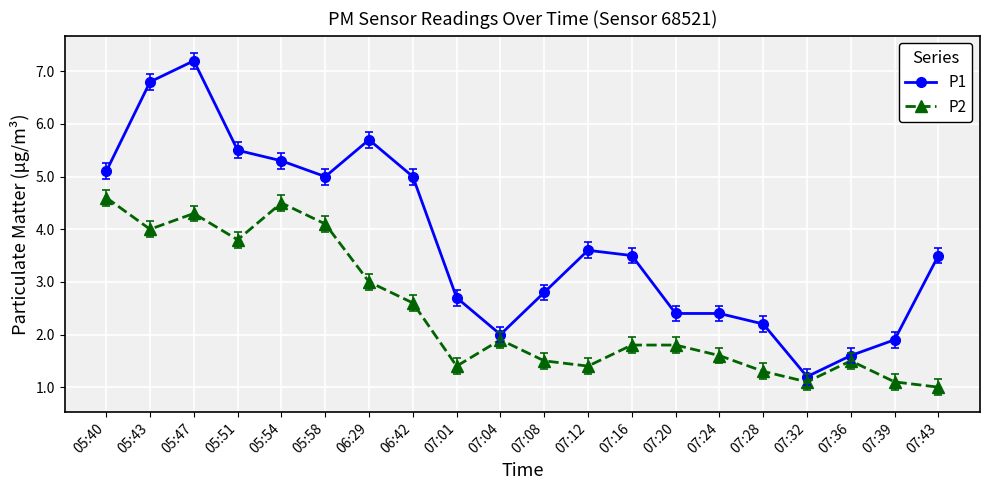

Reading left to right, transcribe all the data shown in this chart.

P1: 05:40=5.1	05:43=6.8	05:47=7.2	05:51=5.5	05:54=5.3	05:58=5.0	06:29=5.7	06:42=5.0	07:01=2.7	07:04=2.0	07:08=2.8	07:12=3.6	07:16=3.5	07:20=2.4	07:24=2.4	07:28=2.2	07:32=1.2	07:36=1.6	07:39=1.9	07:43=3.5
P2: 05:40=4.6	05:43=4.0	05:47=4.3	05:51=3.8	05:54=4.5	05:58=4.1	06:29=3.0	06:42=2.6	07:01=1.4	07:04=1.9	07:08=1.5	07:12=1.4	07:16=1.8	07:20=1.8	07:24=1.6	07:28=1.3	07:32=1.1	07:36=1.5	07:39=1.1	07:43=1.0